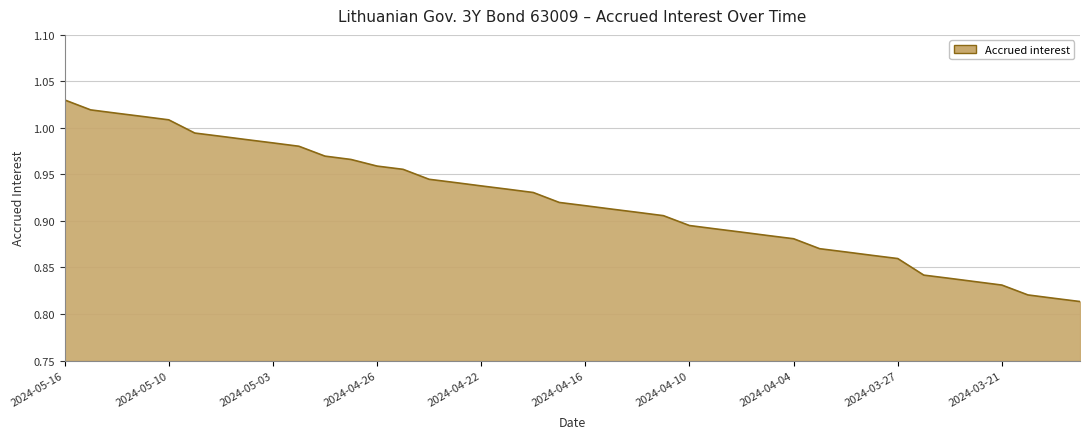

What is the average value?

0.9